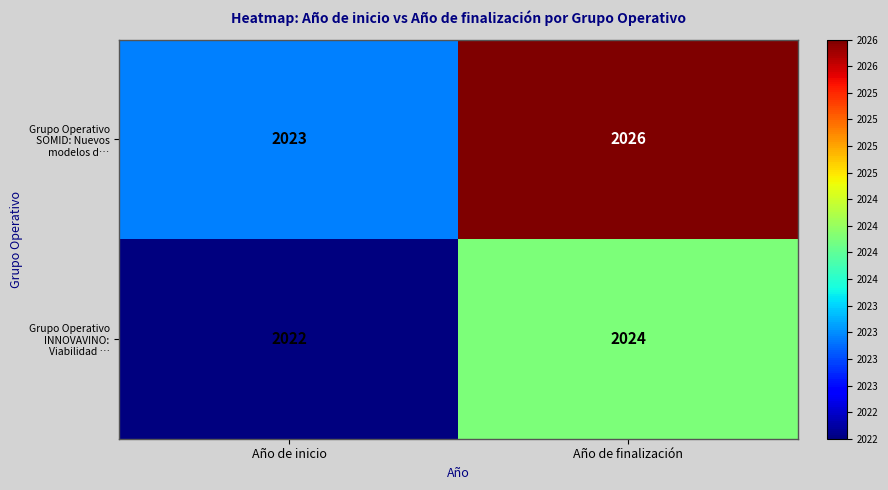

At which category is the sum across all series the highest?

Año de finalización